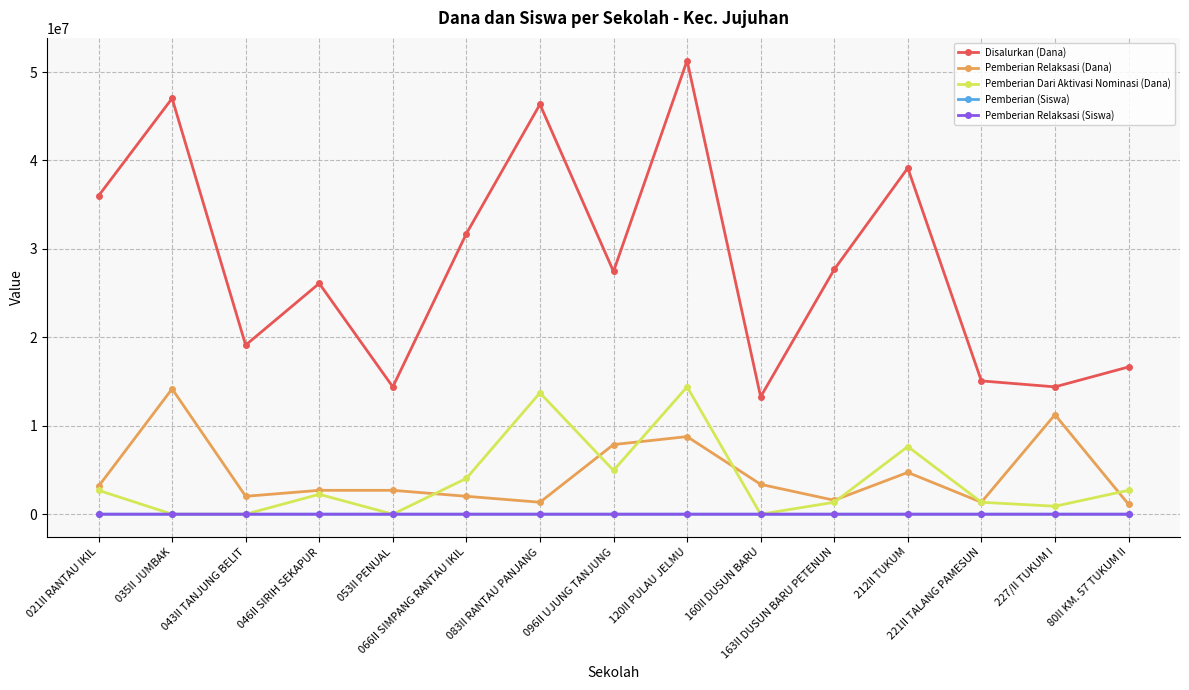

What is the sum of the Disalurkan (Dana) values at 035II JUMBAK and 046II SIRIH SEKAPUR?

73125000